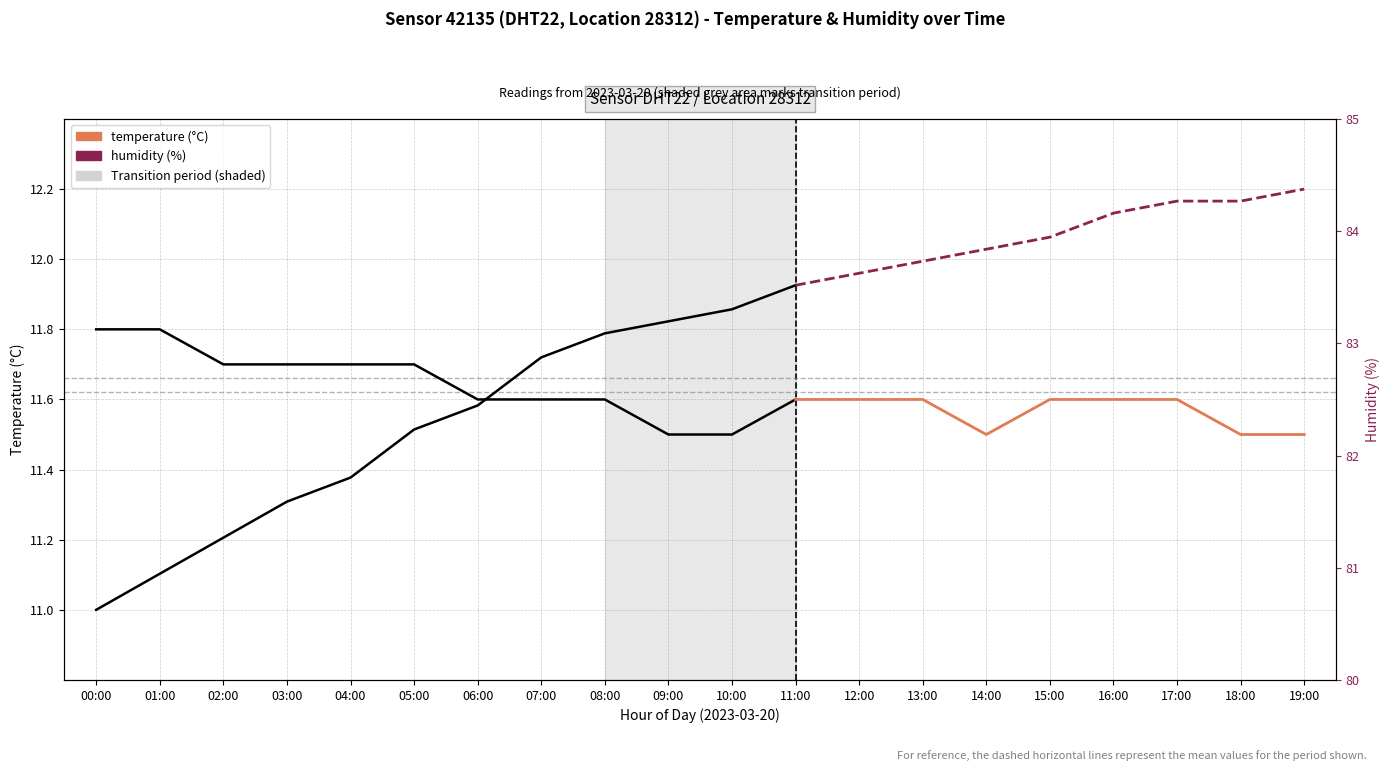

Between 11:00 and 15:00, which series saw the biggest shift?

humidity (%)